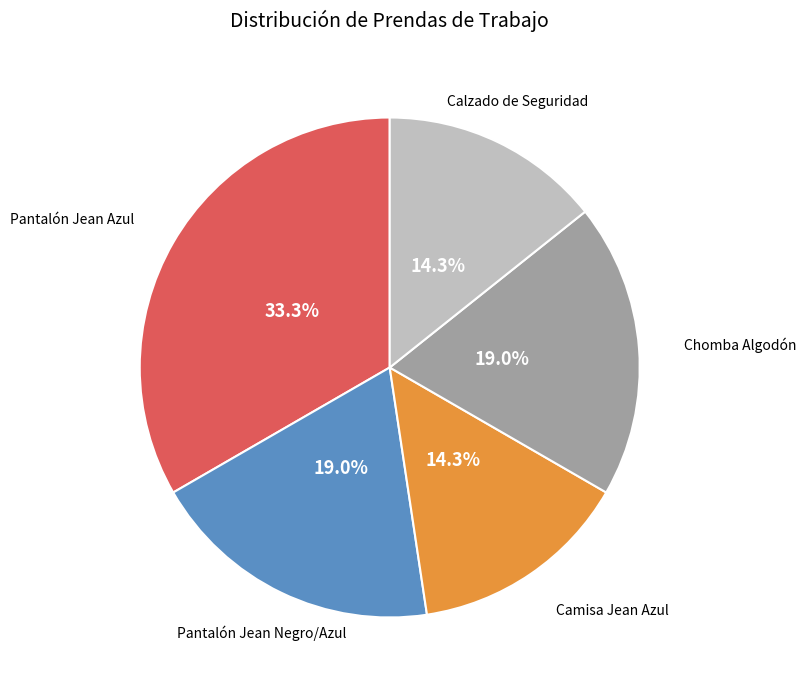

Which has a higher value, Camisa Jean Azul or Pantalón Jean Azul?

Pantalón Jean Azul